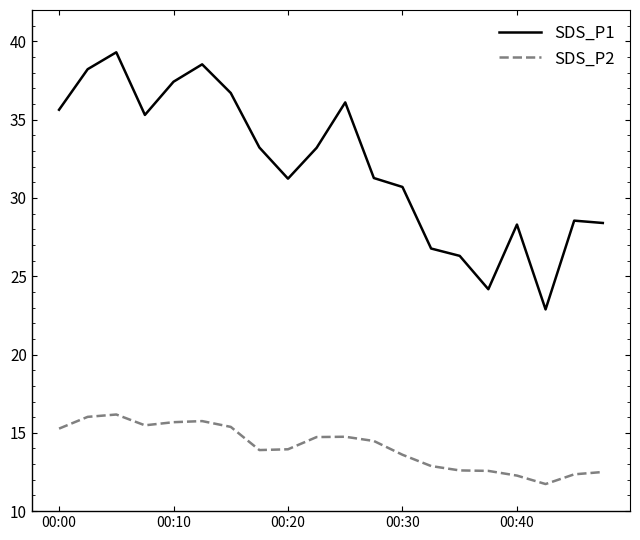

What is the difference between the maximum and minimum values in the SDS_P2 series?

4.4